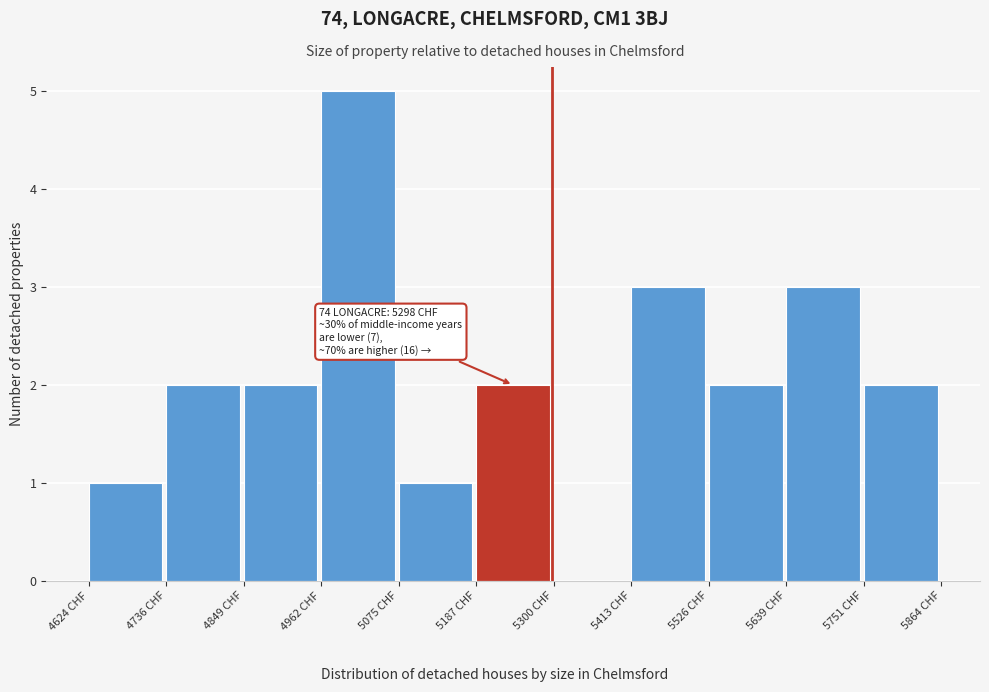

Which range on the x-axis has the tallest bar?

4960 to 5080